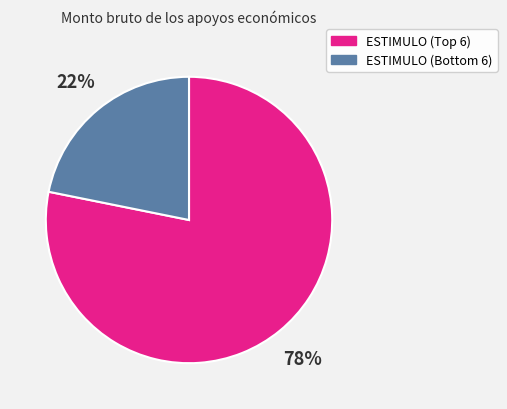

Which slice represents more than half of the pie?

ESTIMULO (Top 6)